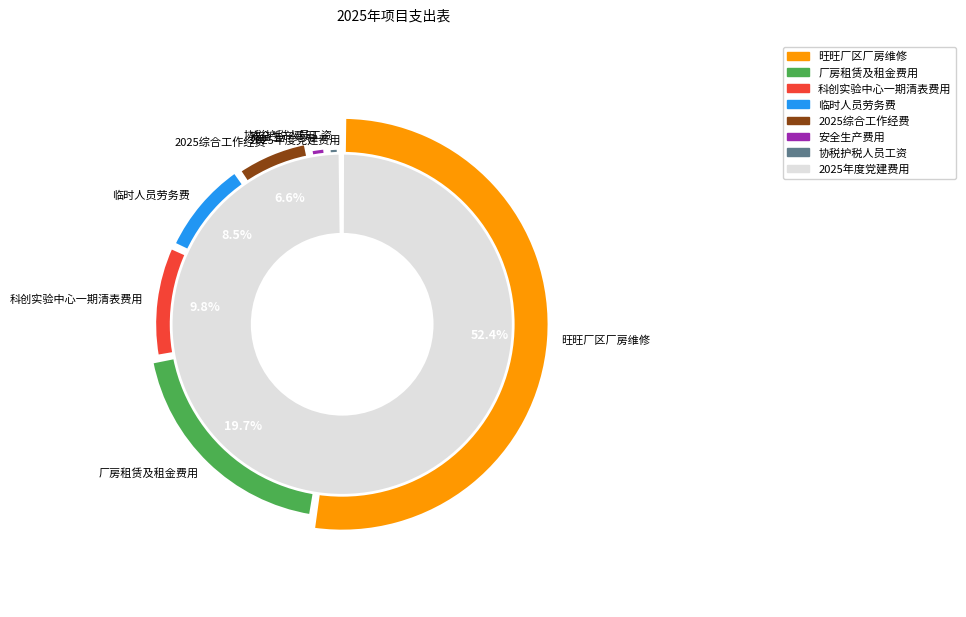

The 2025年度党建费用 slice represents 0% of the pie. True or false?

True